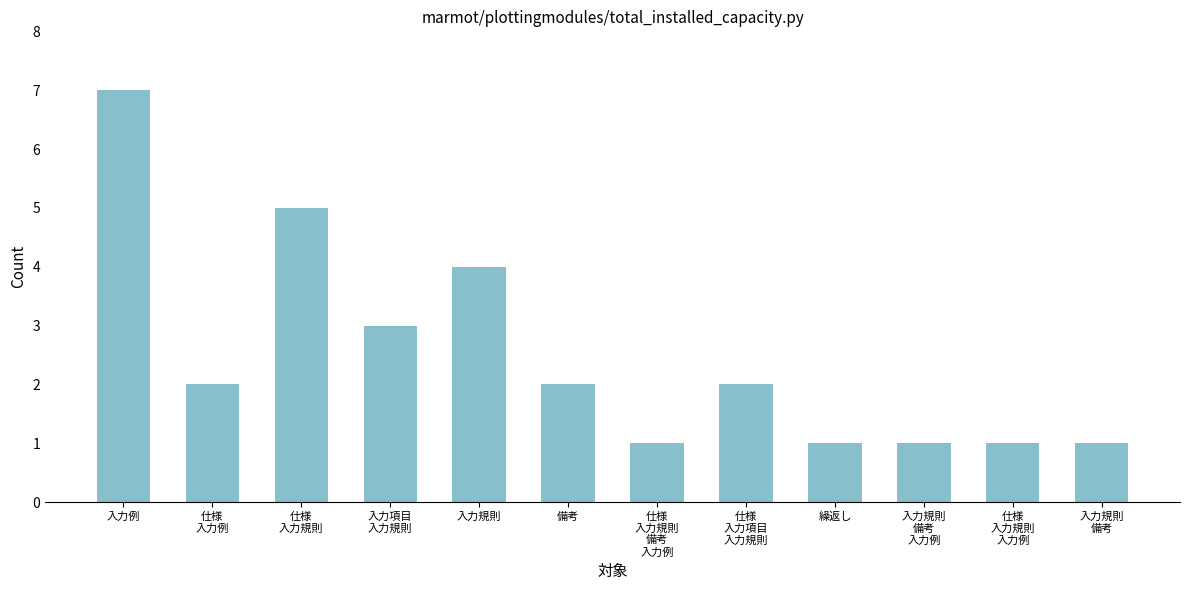

Reading left to right, transcribe all the data shown in this chart.

入力例=7	仕様
入力例=2	仕様
入力規則=5	入力項目
入力規則=3	入力規則=4	備考=2	仕様
入力規則
備考
入力例=1	仕様
入力項目
入力規則=2	繰返し=1	入力規則
備考
入力例=1	仕様
入力規則
入力例=1	入力規則
備考=1